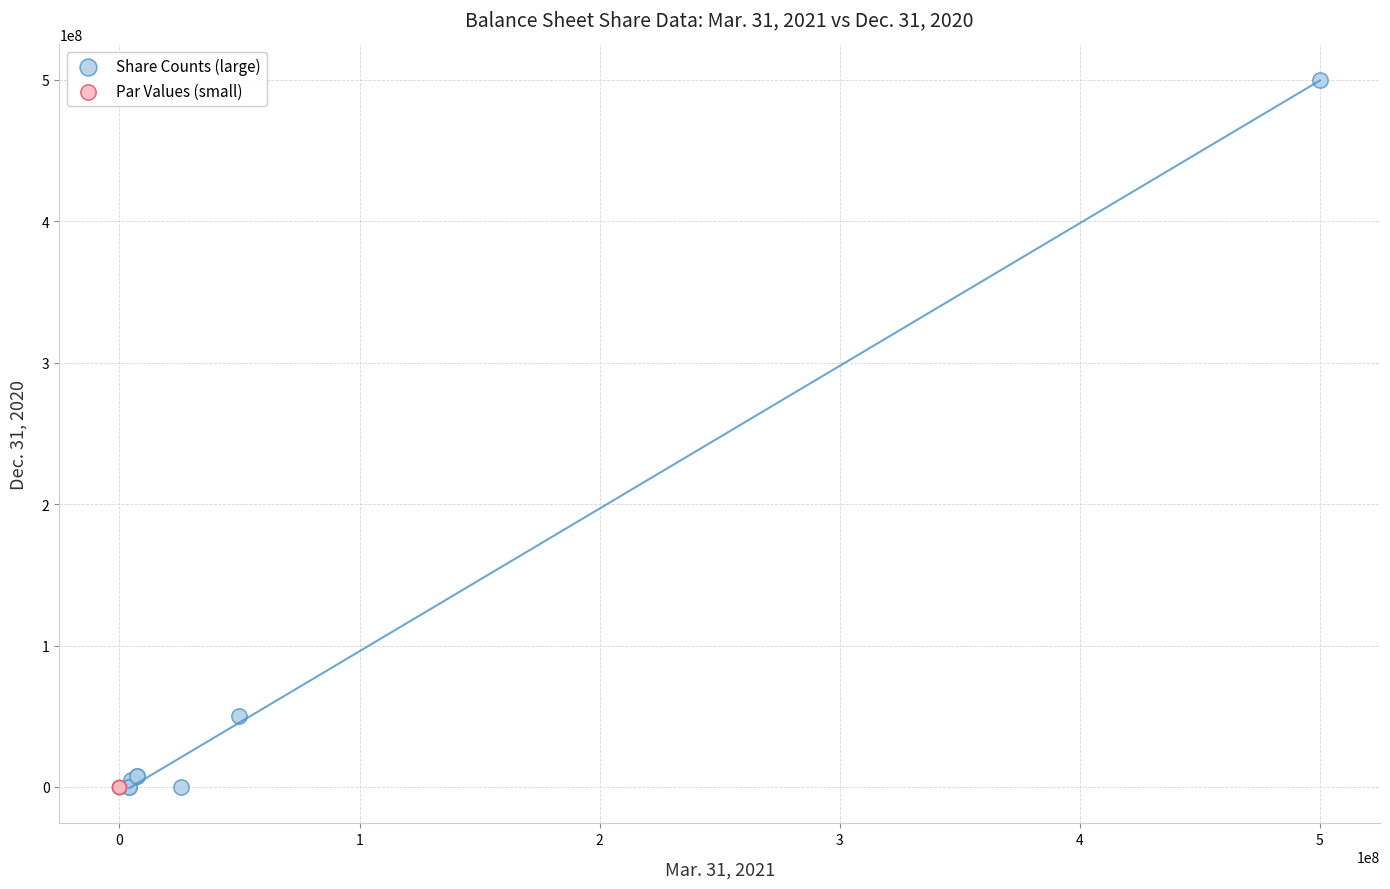

Which series contains the highest Y value?

Share Counts (large)